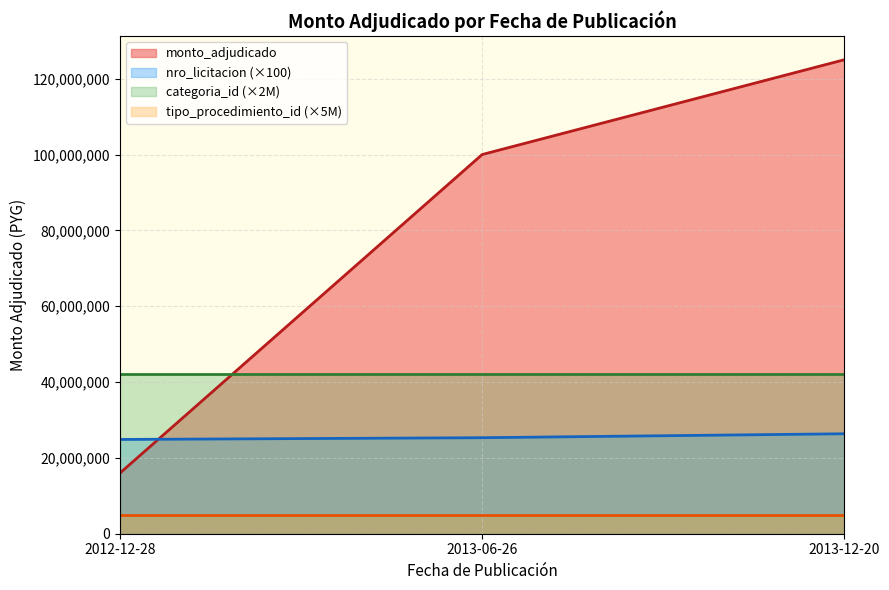

Is it true that the value at 2013-12-20 is 125000000?

True